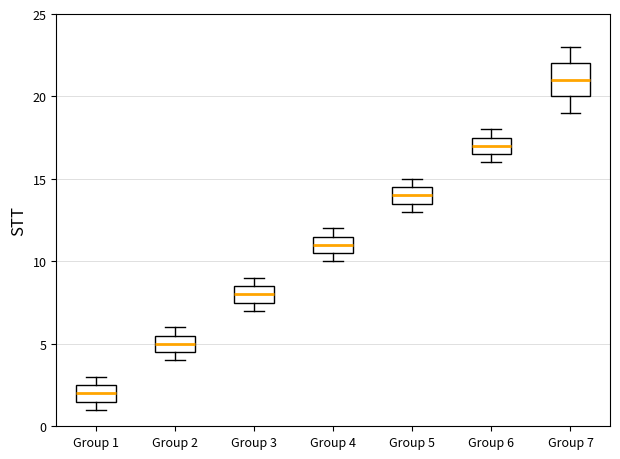

Which box's median line is the highest?

Group 7